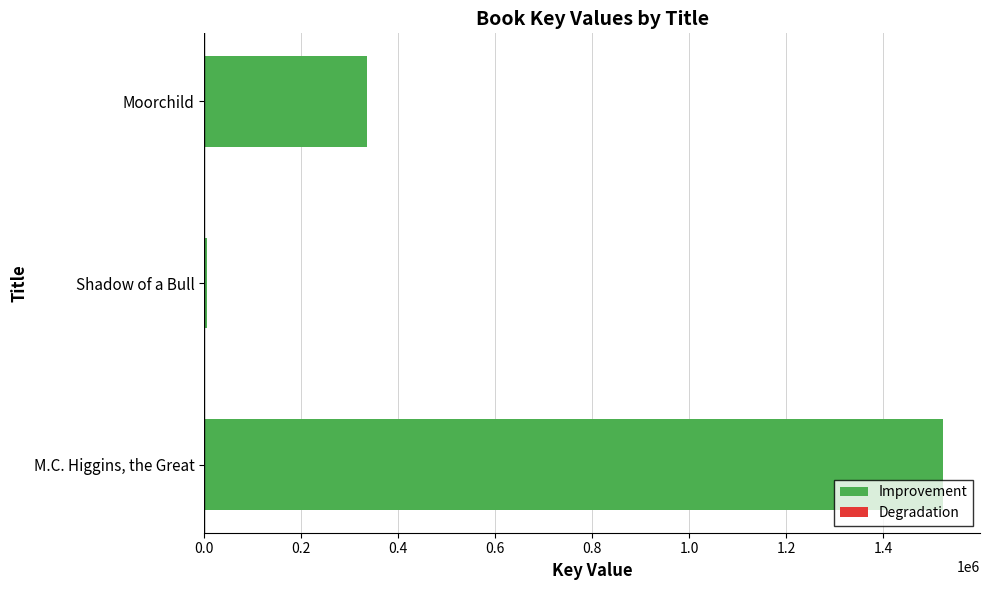

Between M.C. Higgins, the Great and Moorchild, which is larger?

M.C. Higgins, the Great